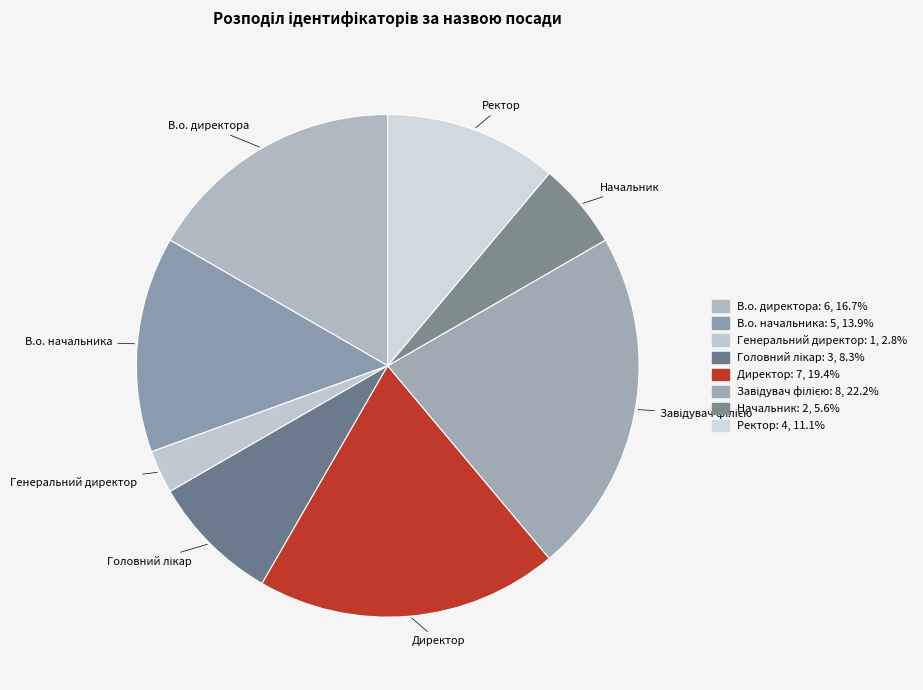

Do В.о. начальника and В.о. директора together represent more than half of the pie?

No